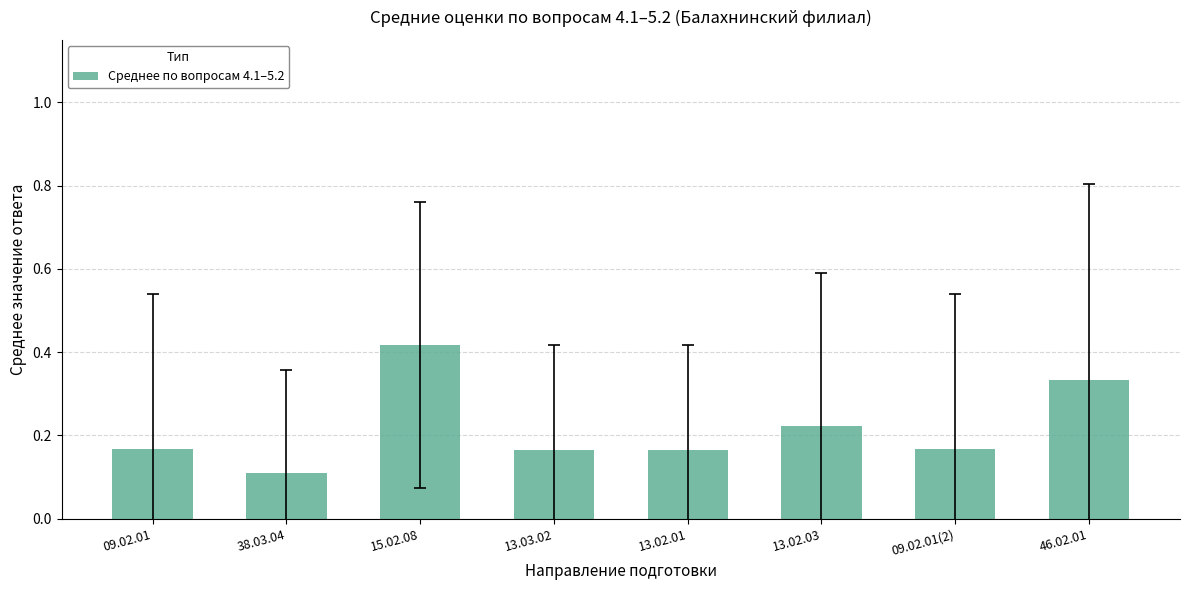

What is the change in value from 15.02.08 to 13.02.01?

-0.3